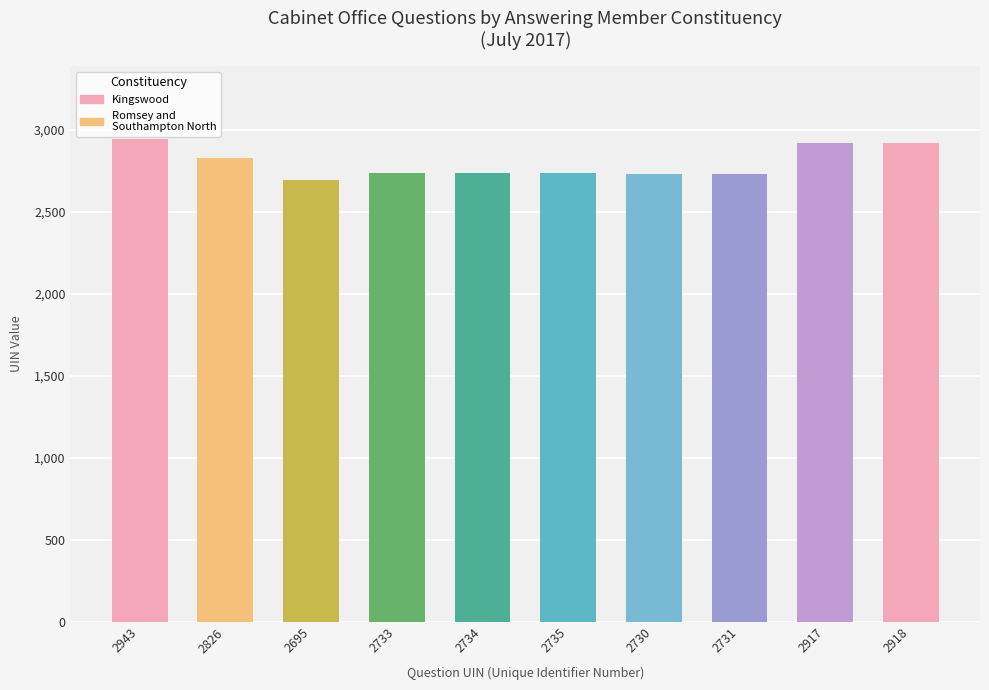

What is the change in value from 2826 to 2695?

-131